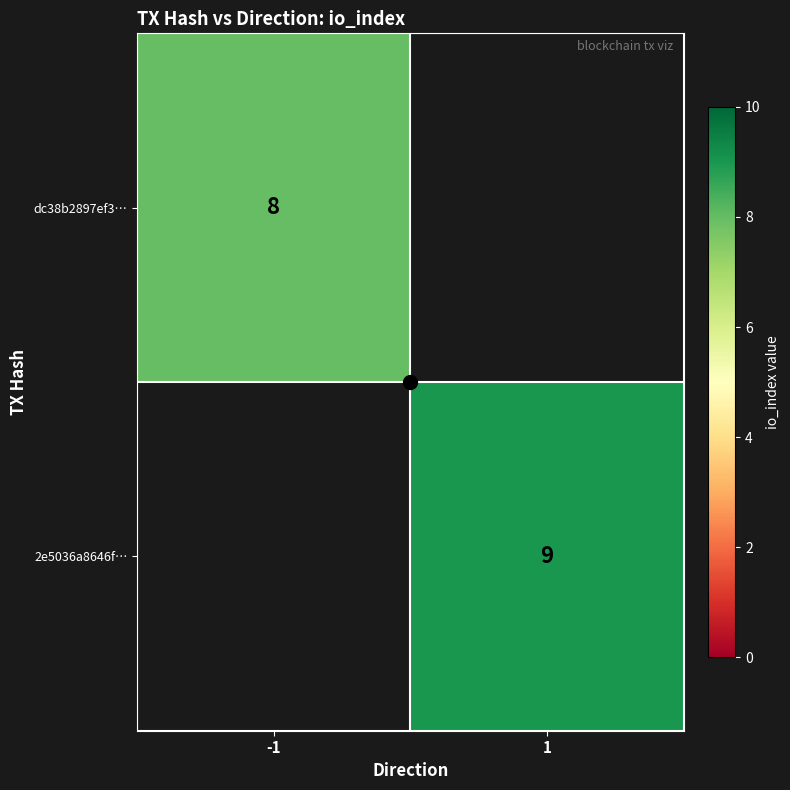

At which label is dc38b2897ef3… closest to 4?

-1